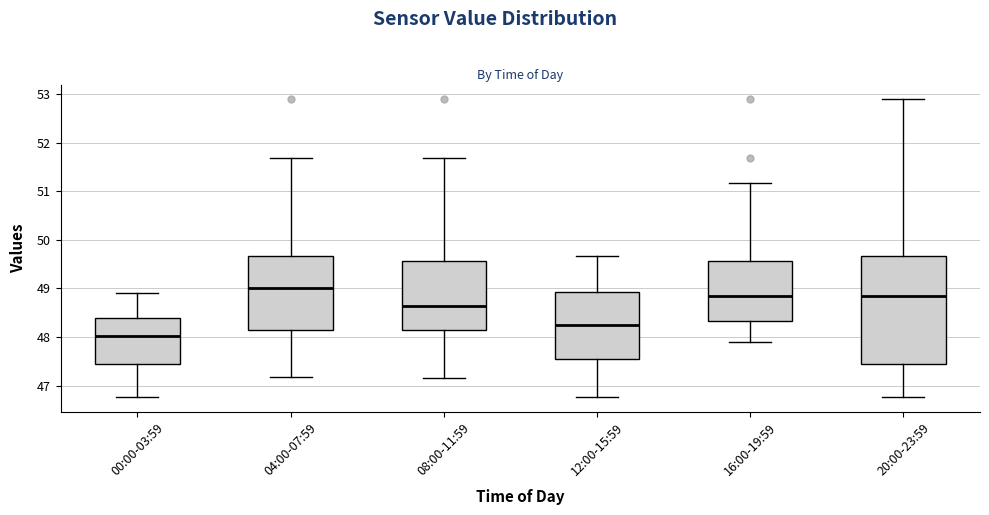

Reading left to right, transcribe this box plot: for each box, give where its median line is, the range the box spans, and where its two whiskers end, as read against the y-axis. The values are not printed on the chart, so give them approximately, as read against the axis.

00:00-03:59: median 48.0, box 47.4 to 48.4, whiskers 46.8 to 48.9
04:00-07:59: median 49.0, box 48.1 to 49.7, whiskers 47.2 to 51.7
08:00-11:59: median 48.6, box 48.1 to 49.6, whiskers 47.2 to 51.7
12:00-15:59: median 48.2, box 47.5 to 48.9, whiskers 46.8 to 49.7
16:00-19:59: median 48.8, box 48.3 to 49.6, whiskers 47.9 to 51.2
20:00-23:59: median 48.8, box 47.4 to 49.7, whiskers 46.8 to 52.9